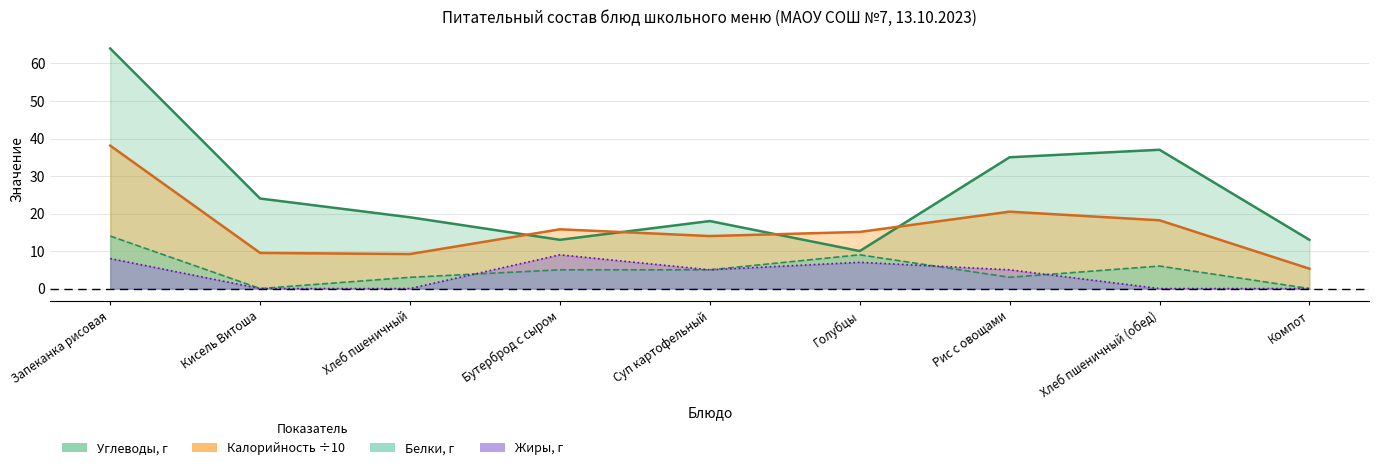

What is the total value across all series at Хлеб пшеничный?

31.2